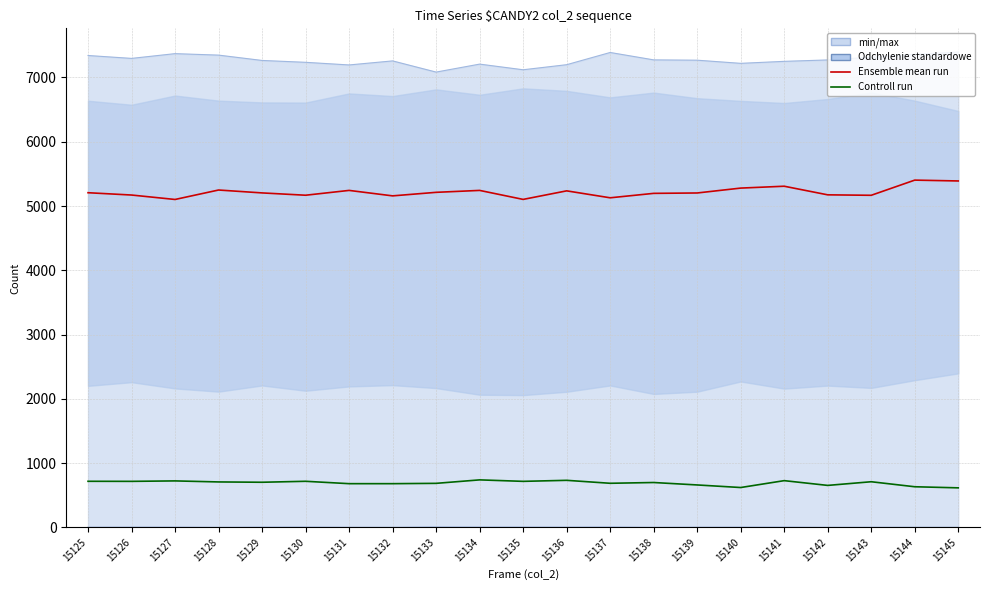

List the series in order of their peak value, lowest first.

Controll run, Ensemble mean run